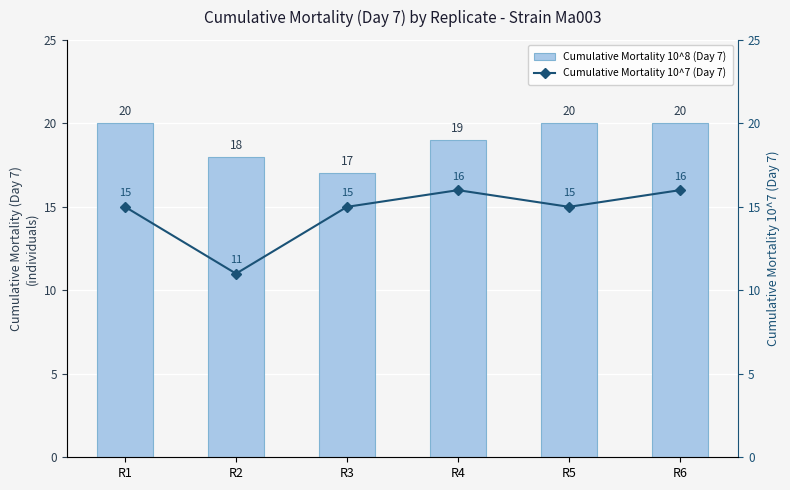

What is the difference between the Cumulative Mortality 10^7 (Day 7) values at R4 and R3?

1